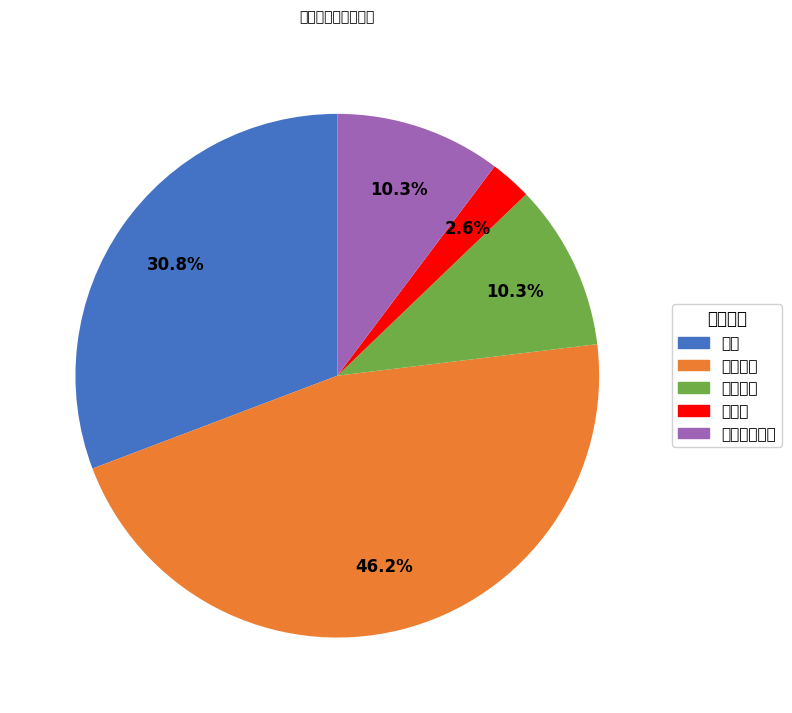

How many slices are in this pie chart?

5